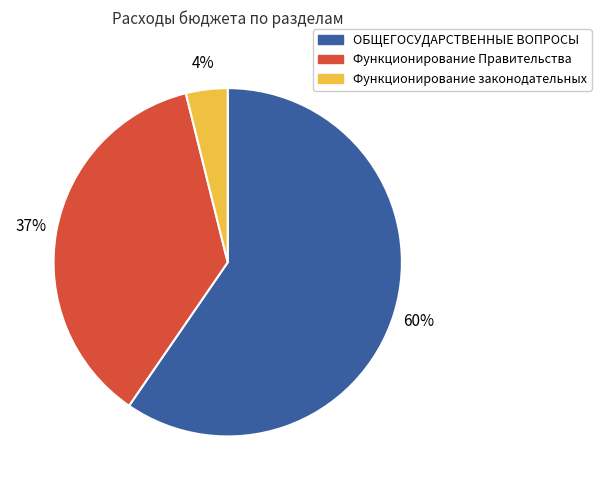

To the nearest percent, what is the average slice percentage?

33%